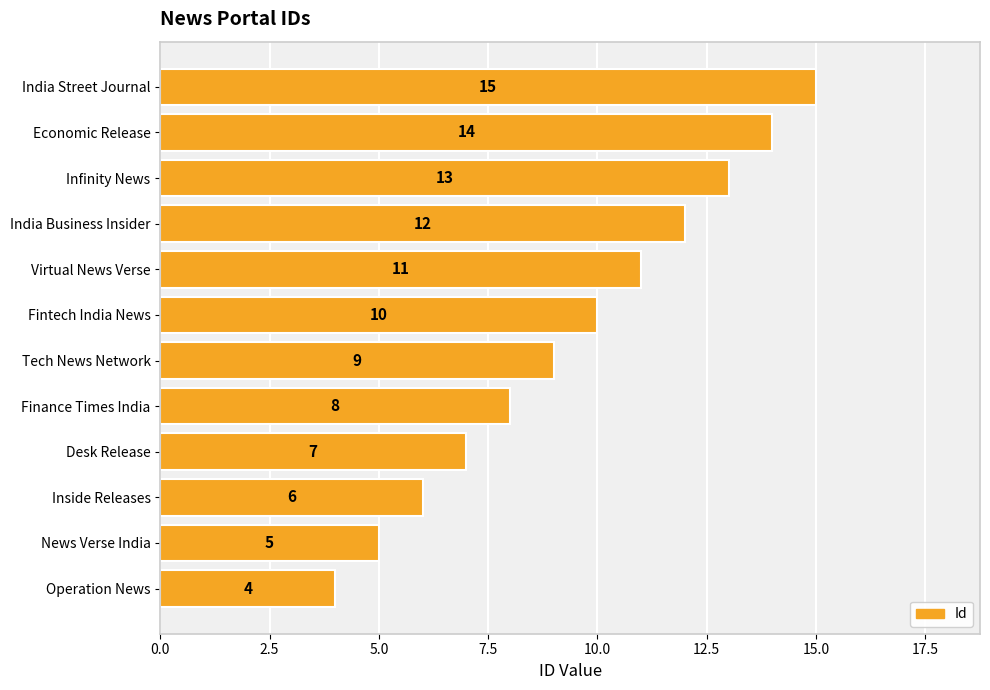

How many values are below 10?

6